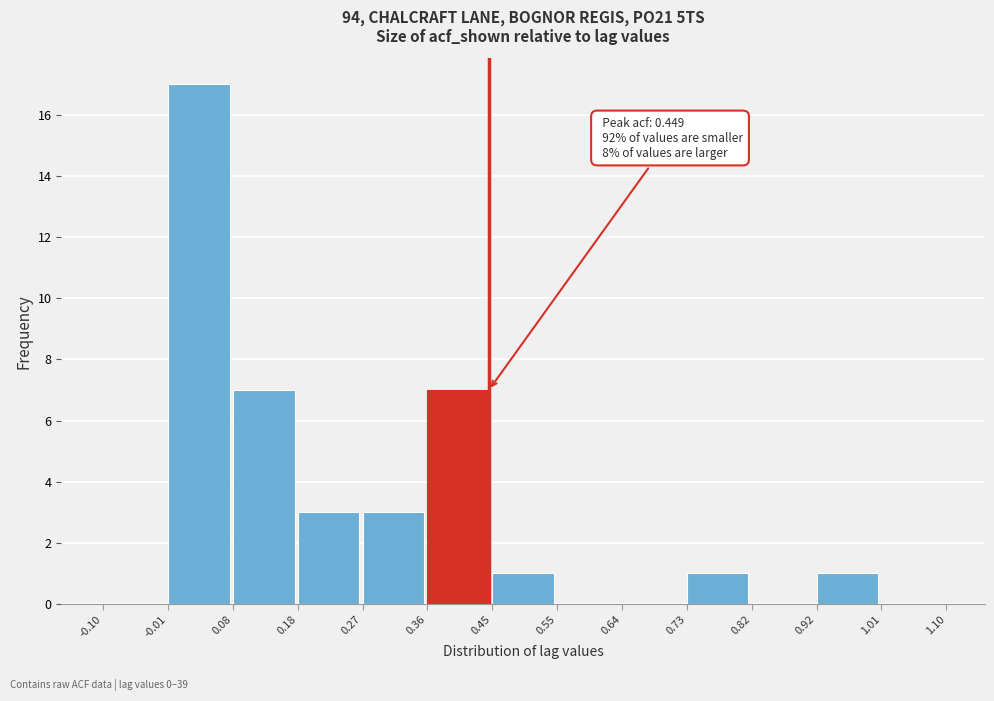

Which range on the x-axis has the tallest bar?

-0.01 to 0.08